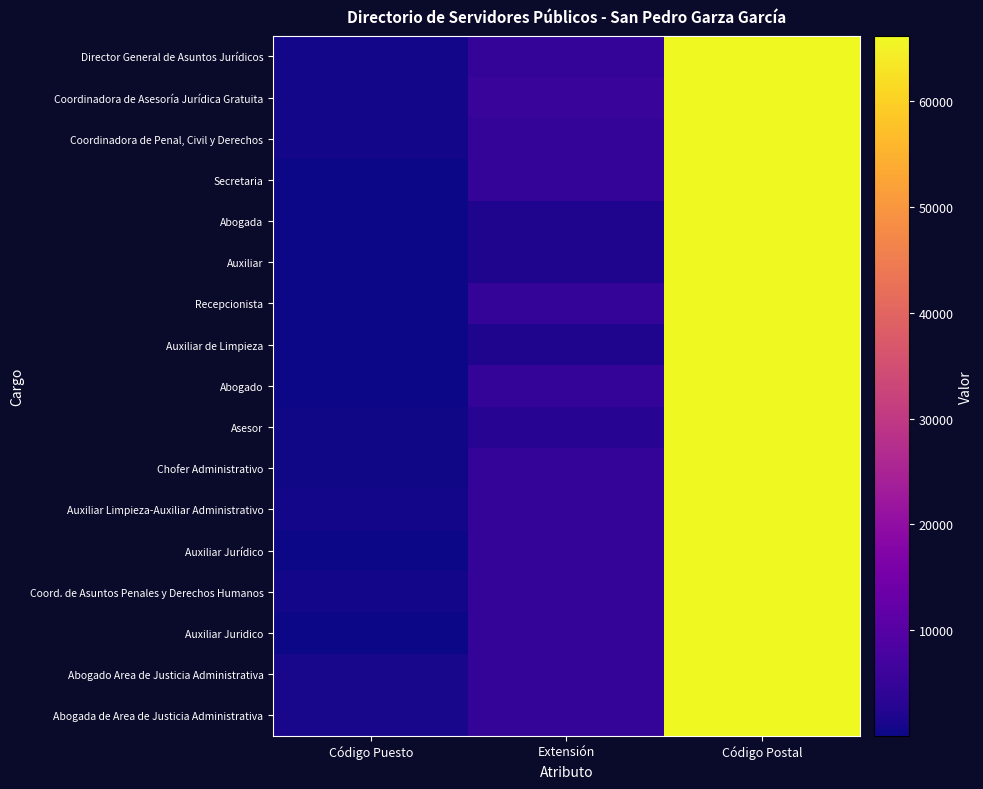

Which series has the largest total across all categories?

Coordinadora de Asesoría Jurídica Gratuita